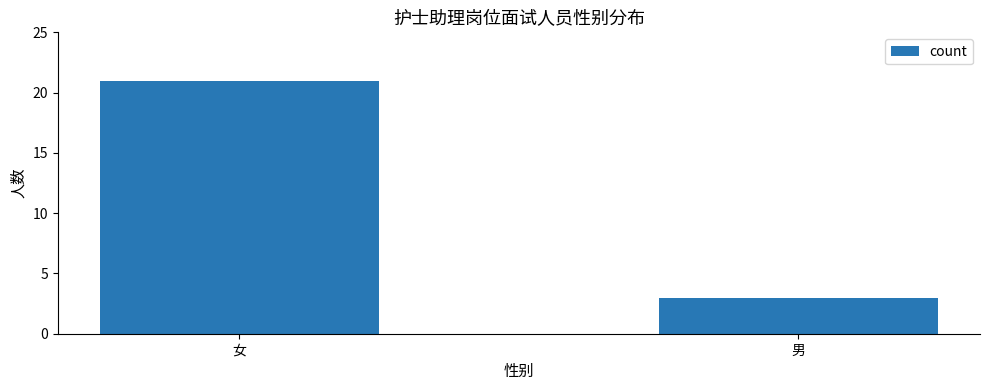

How many categories are shown in the chart?

2